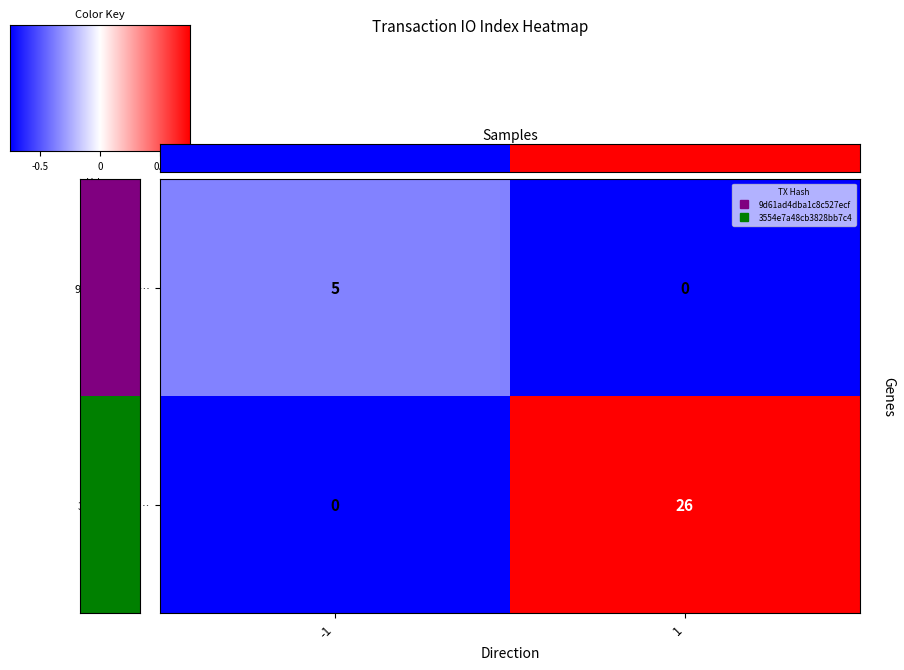

Which series has the largest total across all categories?

3554e7a48c…